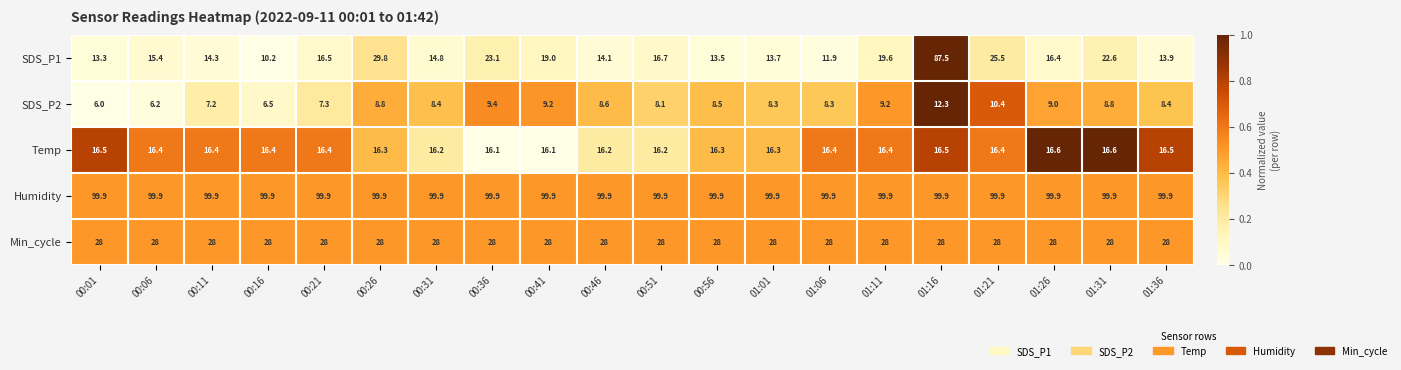

What is the lowest value of the SDS_P2 series?

6.0